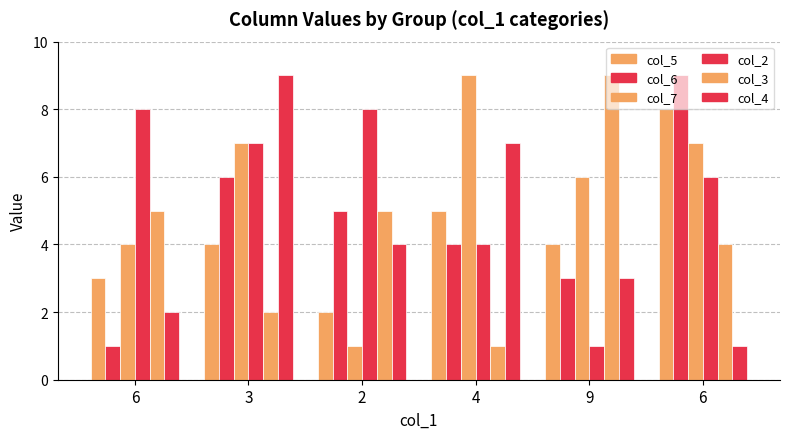

How many bars are there in each group?

6